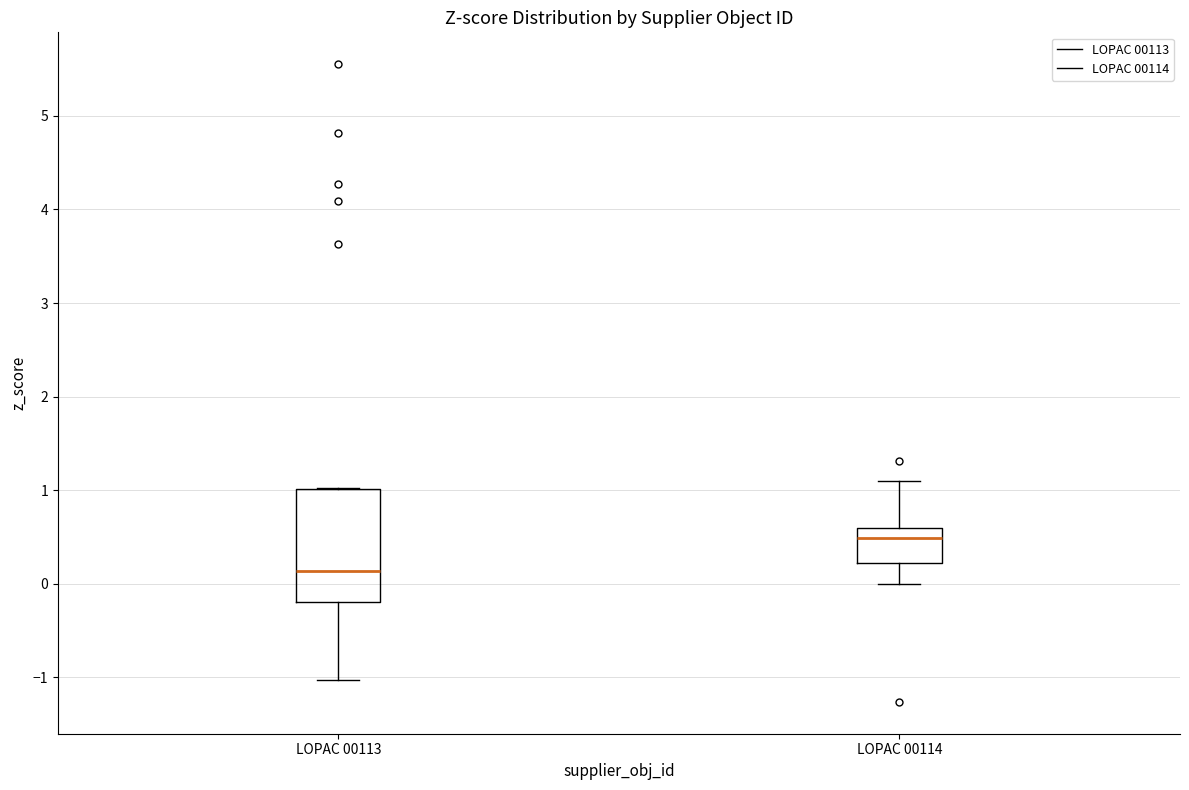

Where does the median line of the box for LOPAC 00113 sit on the y-axis? The values are not printed on the chart, so give them approximately, as read against the axis.

0.1